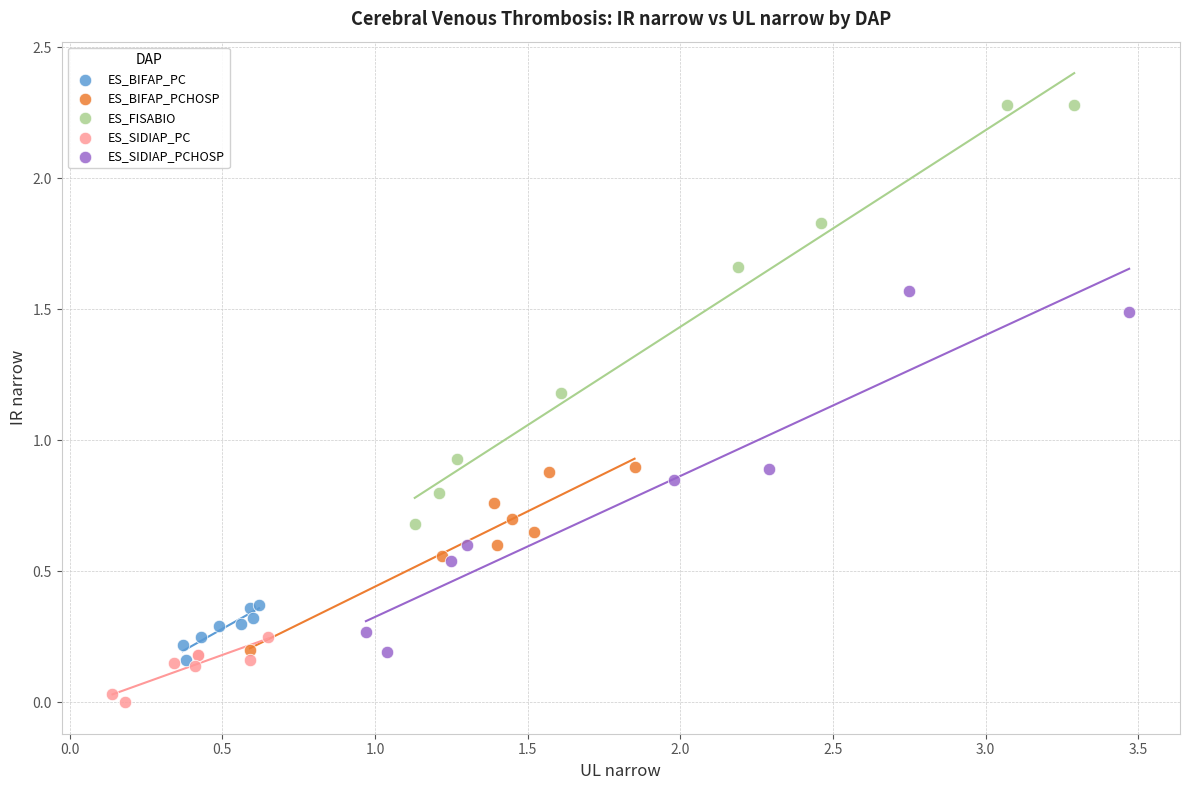

Which series has the widest spread of Y values?

ES_FISABIO